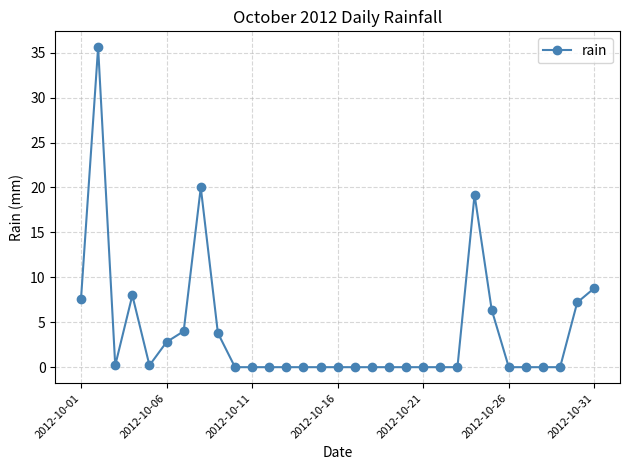

How many lines are shown in the chart?

1